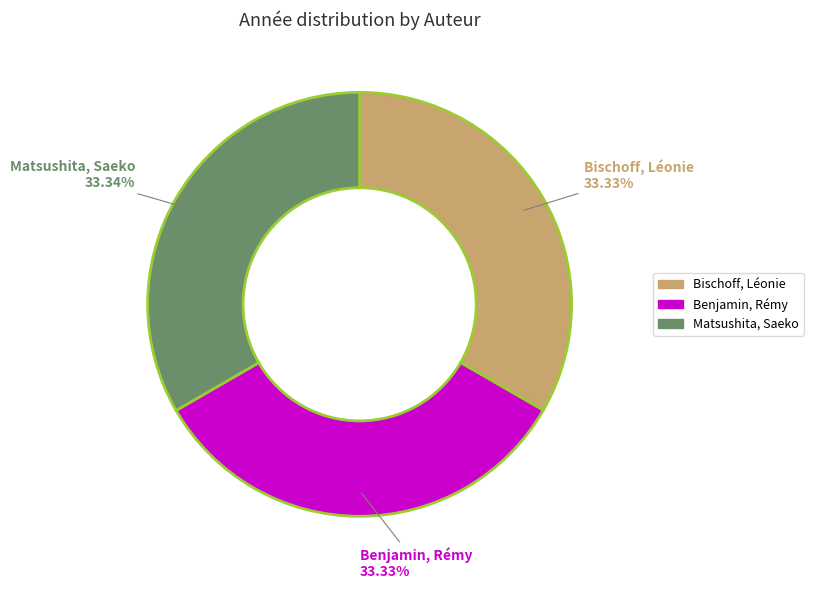

Does Matsushita, Saeko represent more than half of the total?

No